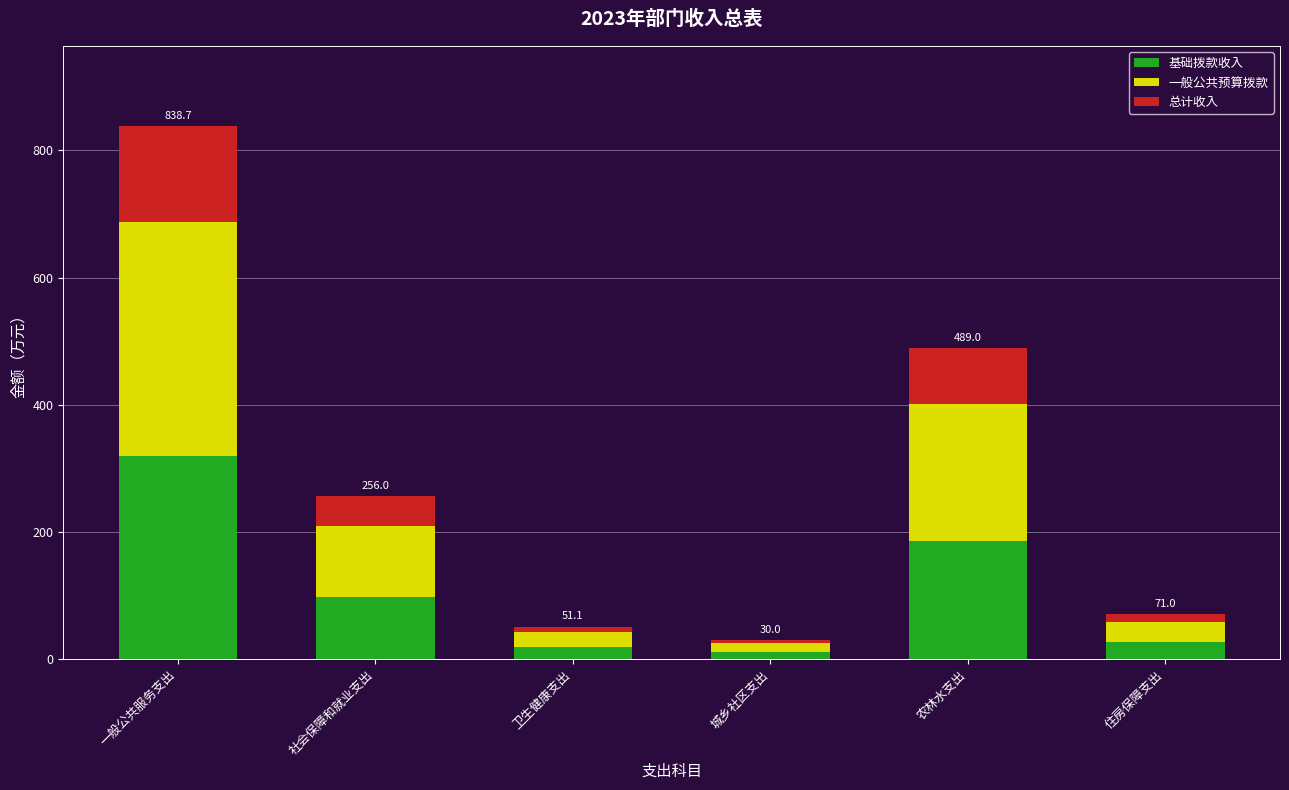

True or false: 基础拨款收入 has a value of 27.0 at 住房保障支出.

True